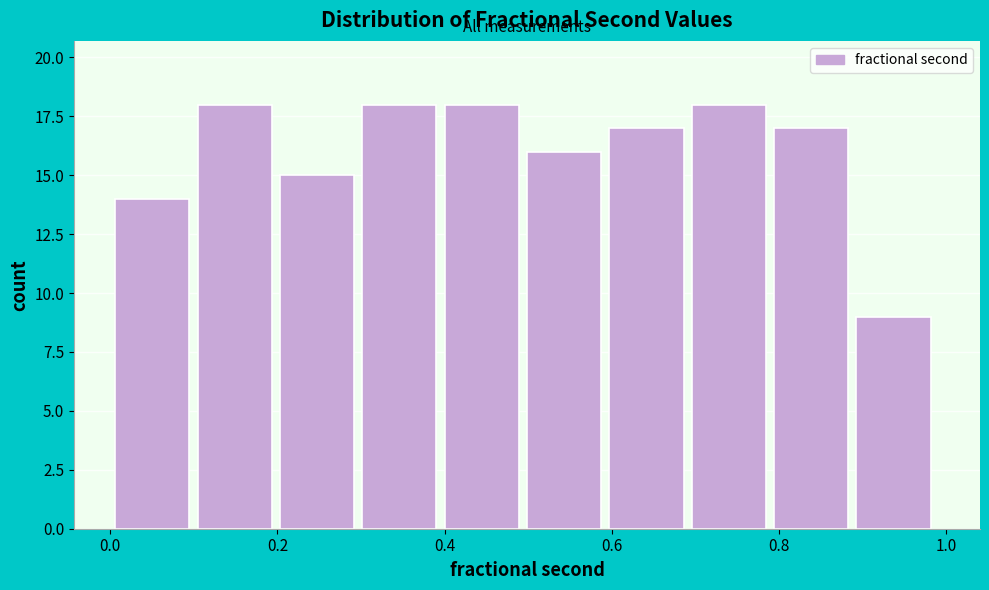

Reading left to right, transcribe this chart: for each bar, give the range it covers on the x-axis and its height. Neither the bar edges nor the heights are printed on the chart, so give them approximately, as read against the axes.

0.0 to 0.1: 14
0.1 to 0.2: 18
0.2 to 0.3: 15
0.3 to 0.4: 18
0.4 to 0.5: 18
0.5 to 0.6: 16
0.6 to 0.7: 17
0.7 to 0.8: 18
0.8 to 0.9: 17
0.9 to 1.0: 9